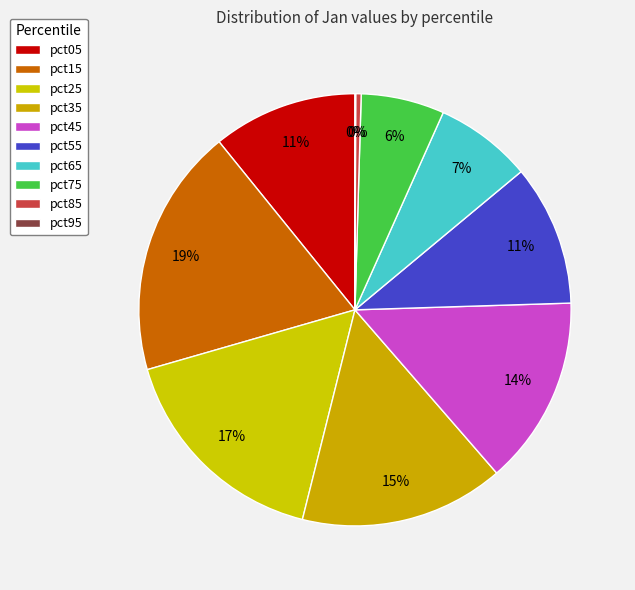

What is the ratio of the value at pct05 to the value at pct45?

0.8